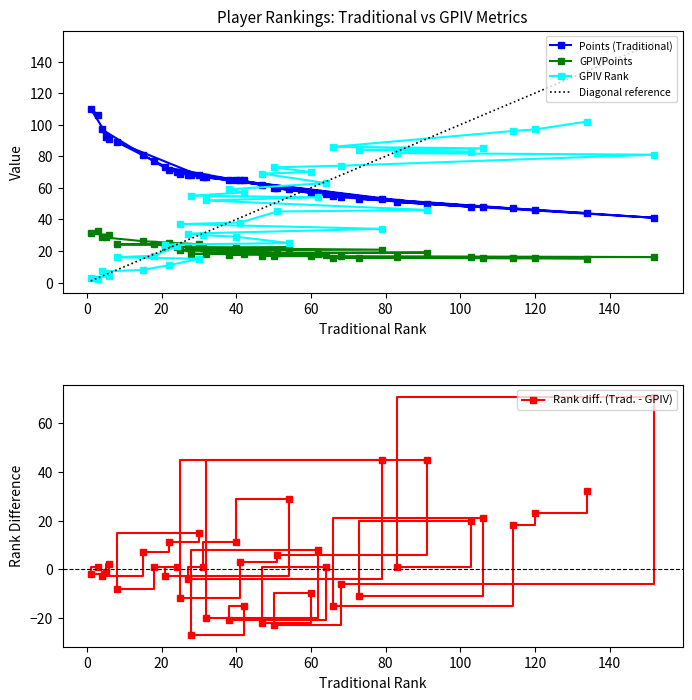

Which series ends up on top after the final intersection of GPIV rank and Rank diff.?

GPIV rank